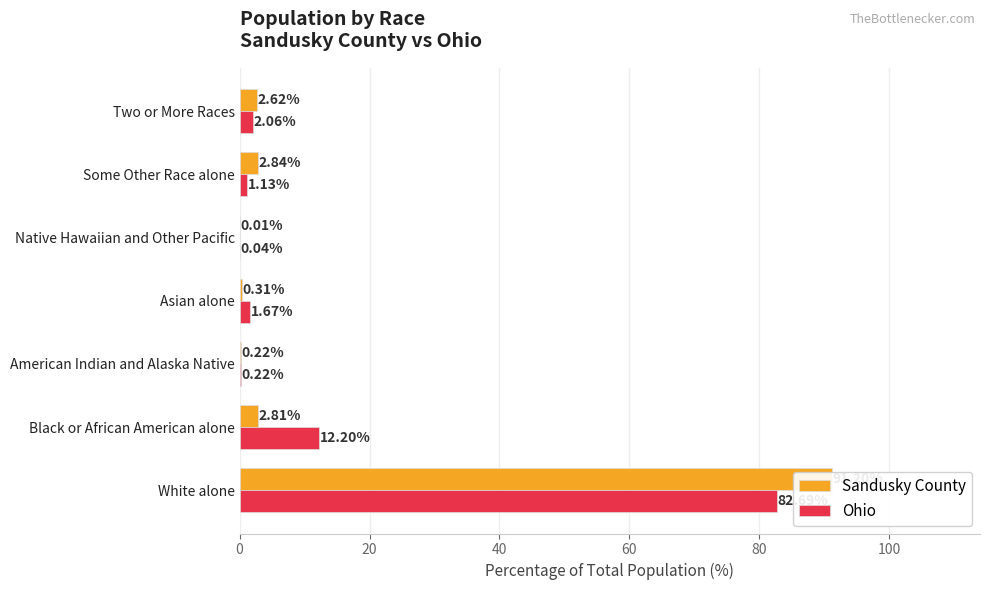

List the series in order of their overall mean, highest first.

Ohio, Sandusky County